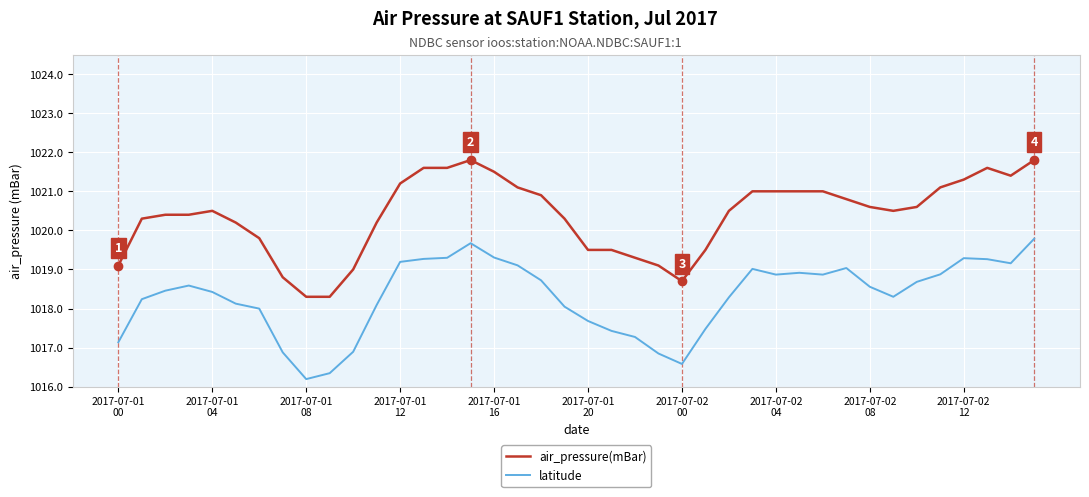

List the series in order of their overall mean, highest first.

air_pressure(mBar), latitude